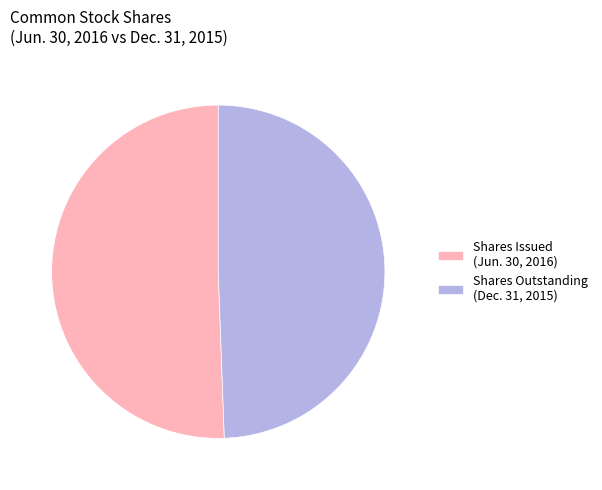

True or false: Shares Issued (Jun. 30, 2016) accounts for 64% of the total.

False